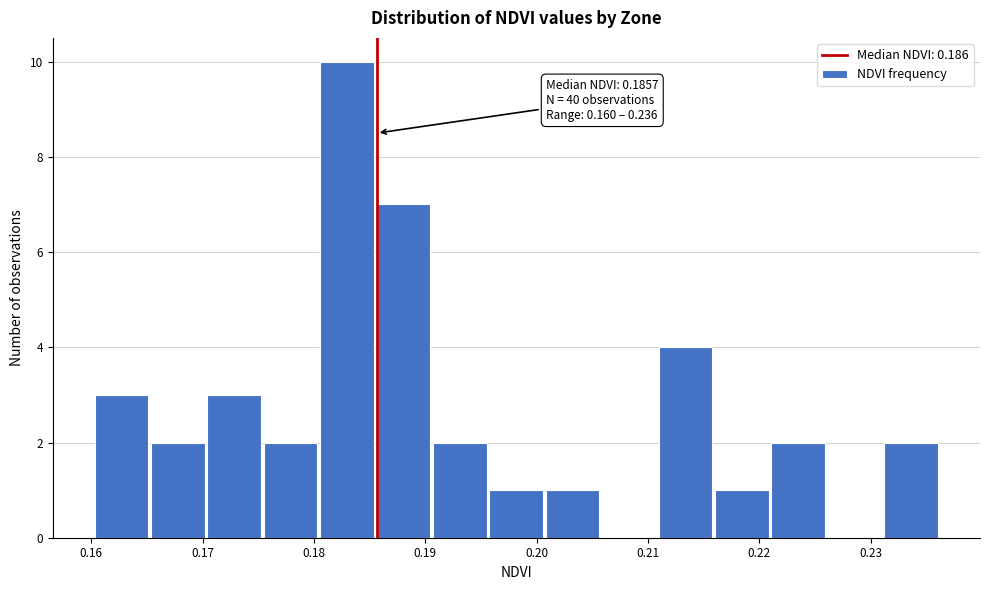

Which range on the x-axis has the tallest bar?

0.181 to 0.186